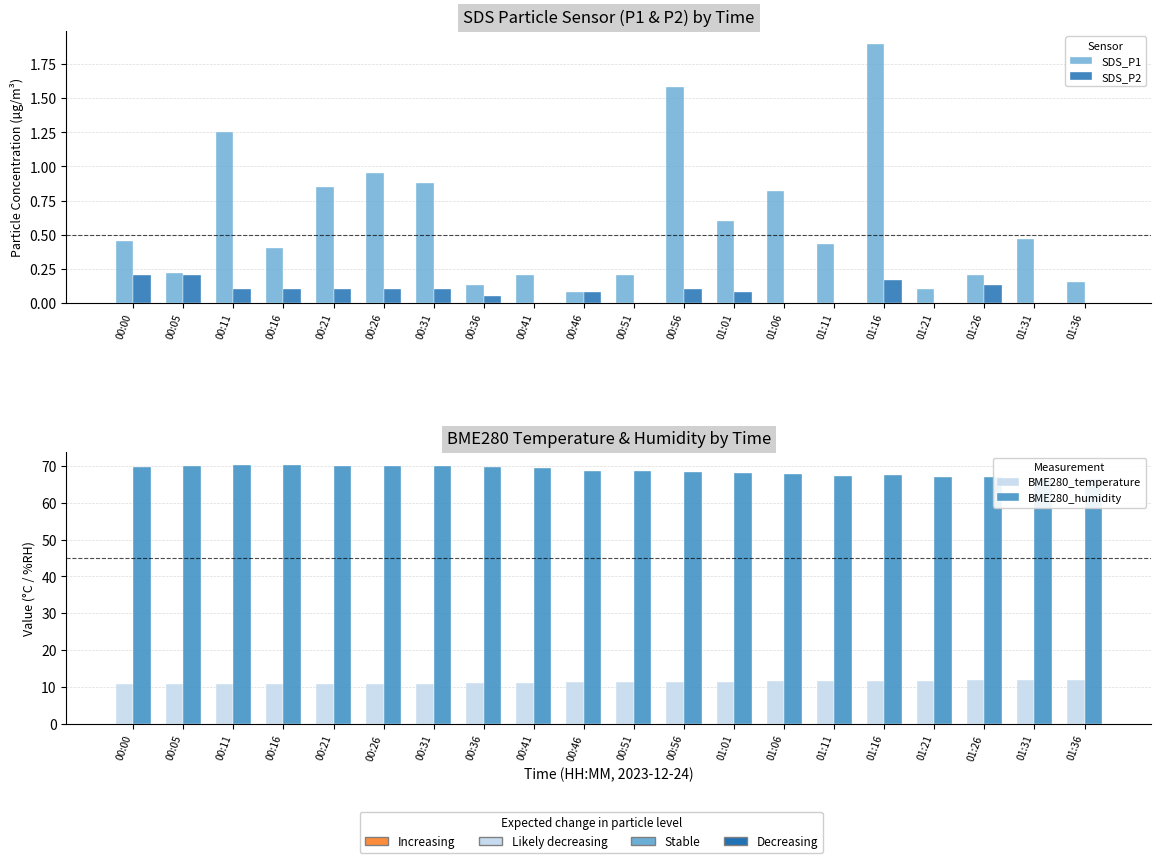

True or false: SDS_P2 has a value of 0.2 at 00:31.

False